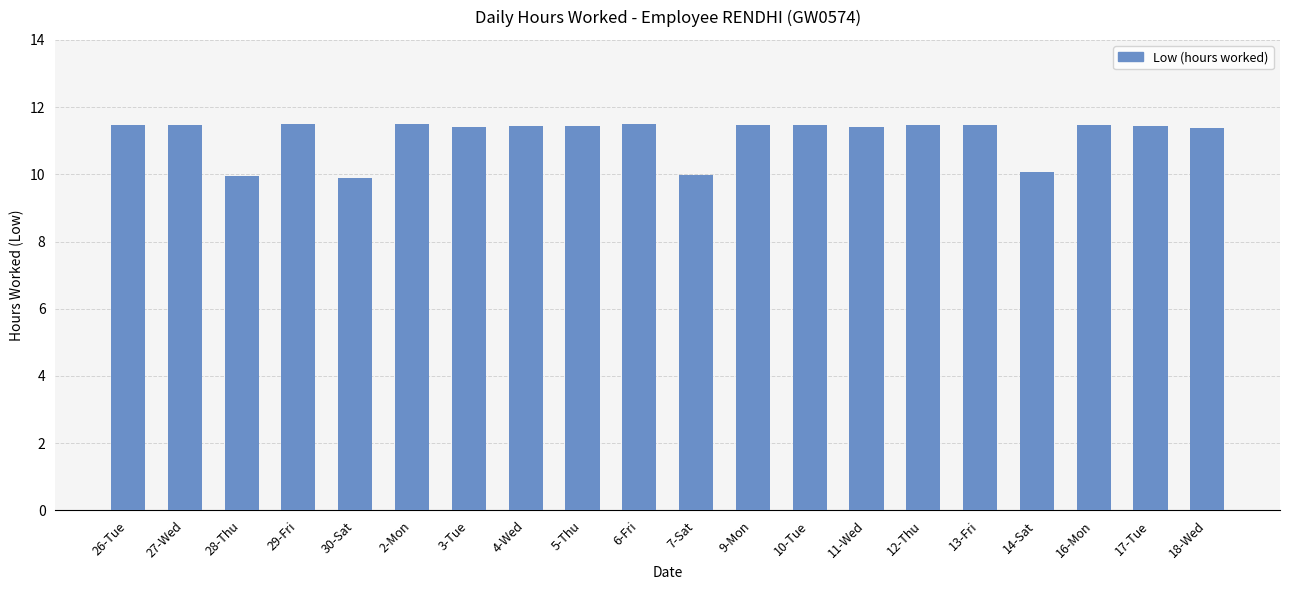

Are the bars grouped side by side (vs. stacked)?

No